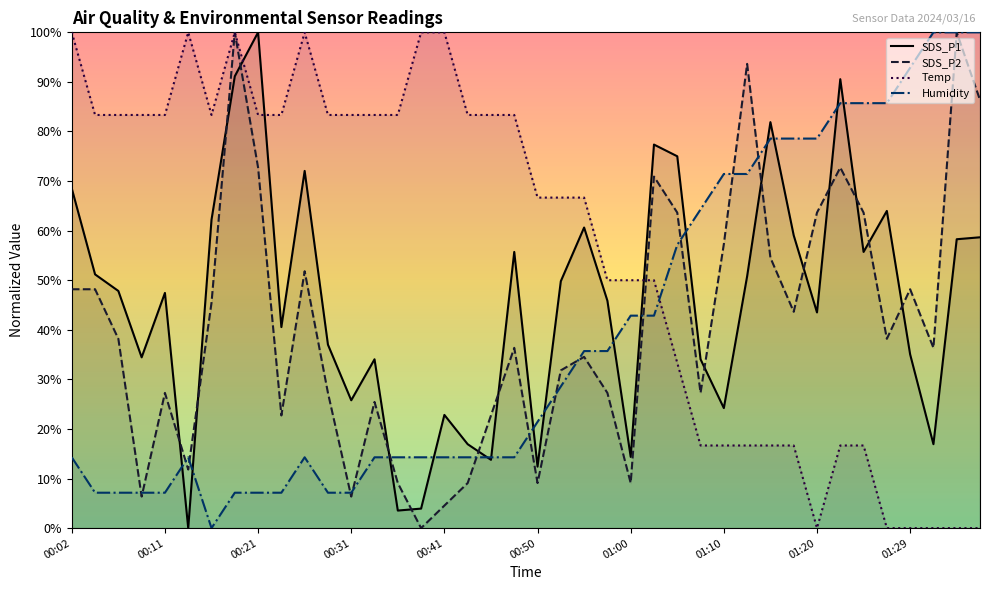

At which label is Humidity closest to 50?

01:00